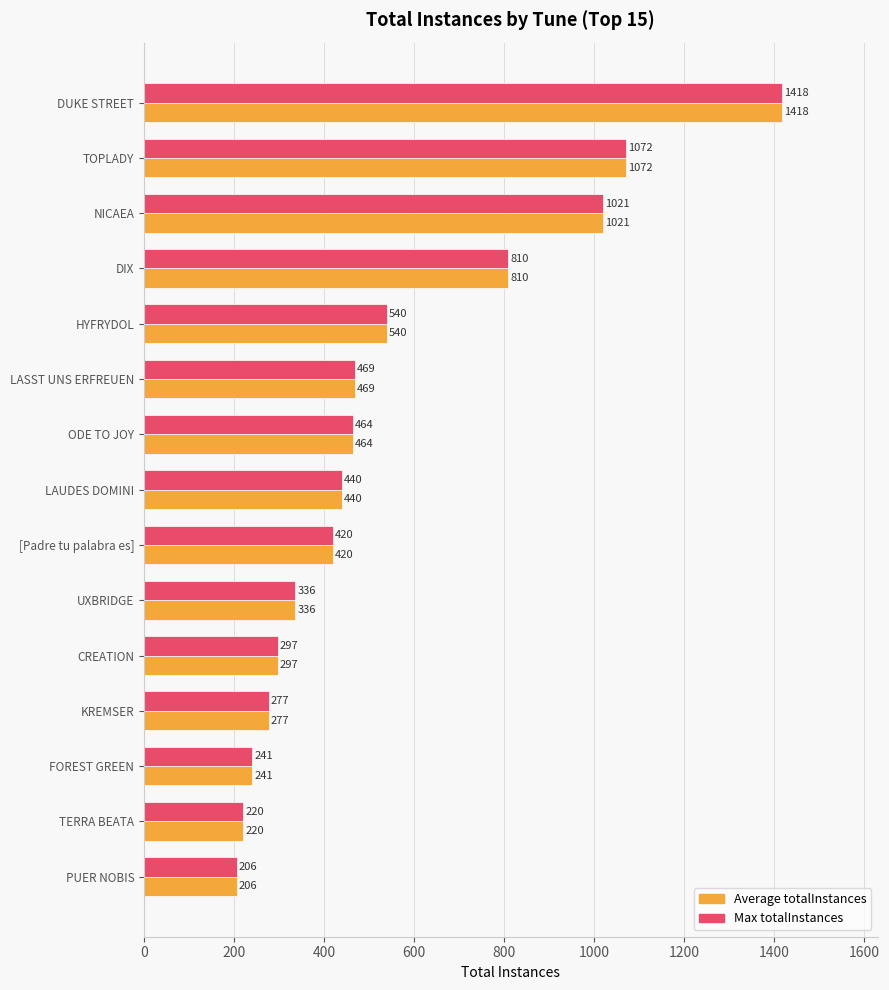

At which category is the sum across all series the highest?

DUKE STREET